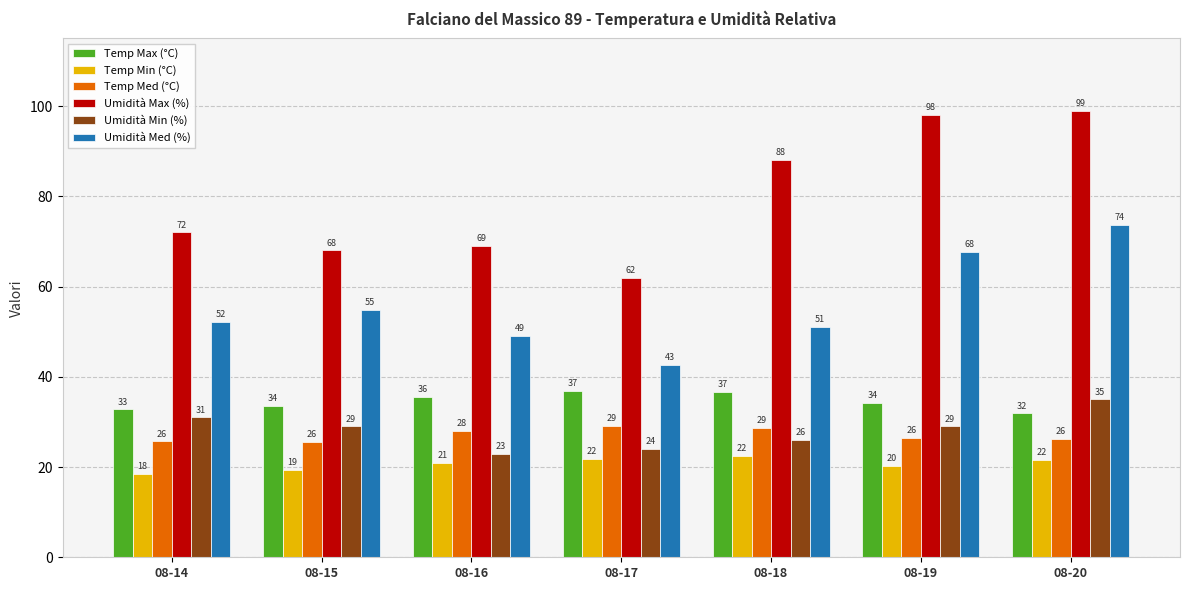

What is the value of the Umidità Med (%) bar at the 7th from the left?

73.6